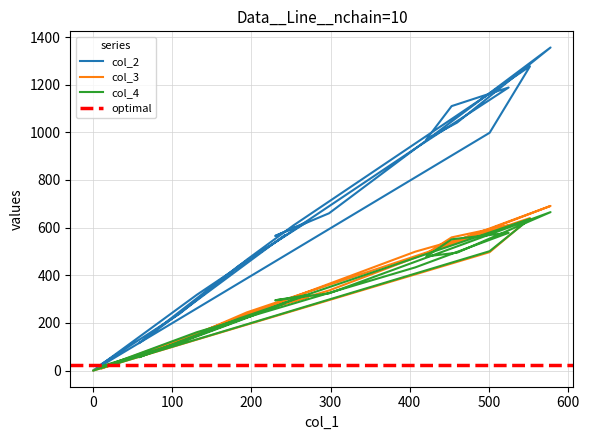

List the series in order of their peak value, lowest first.

col_4, col_3, col_2